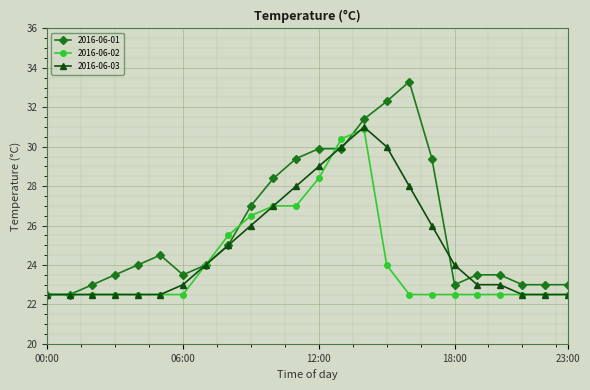

At how many categories does at least one series exceed 30?

4